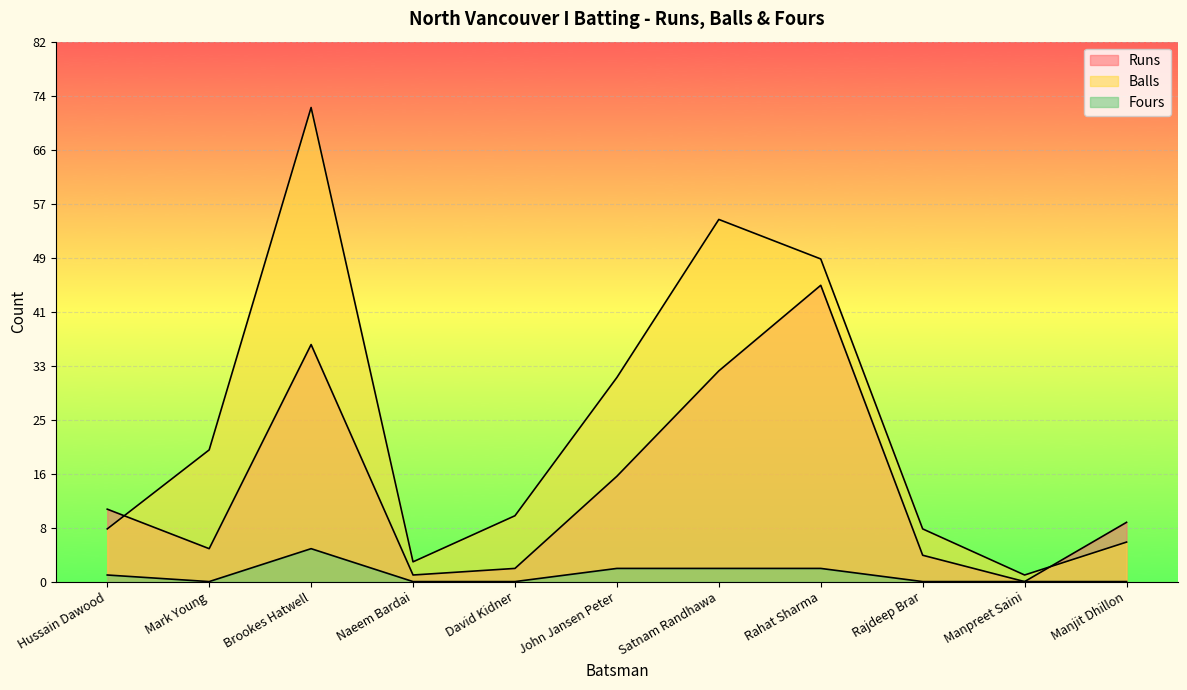

Where does the Runs series first go above 9?

Hussain Dawood